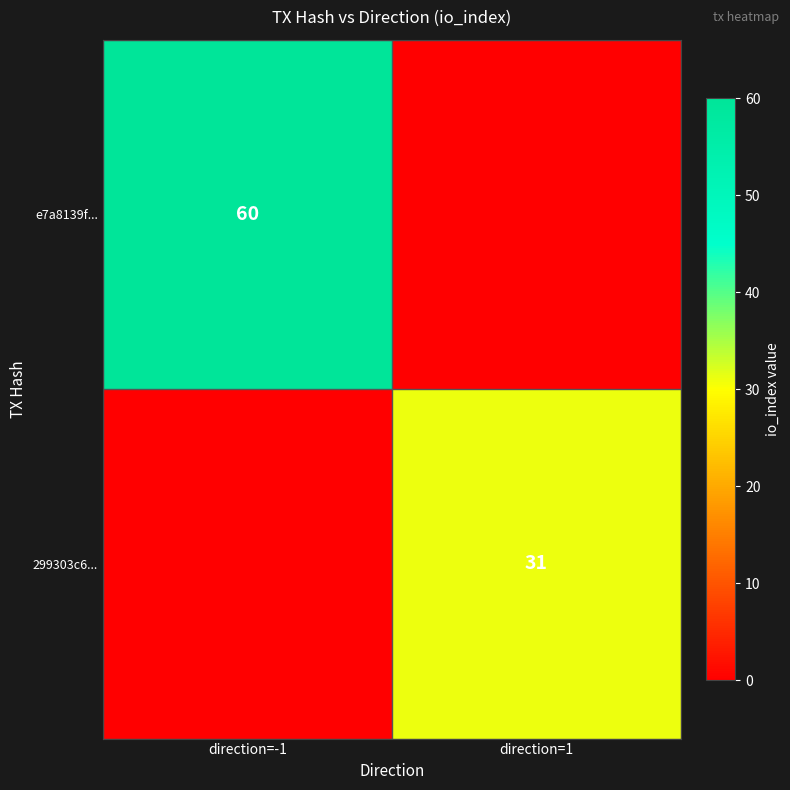

Which category has the highest value across all series?

direction=-1